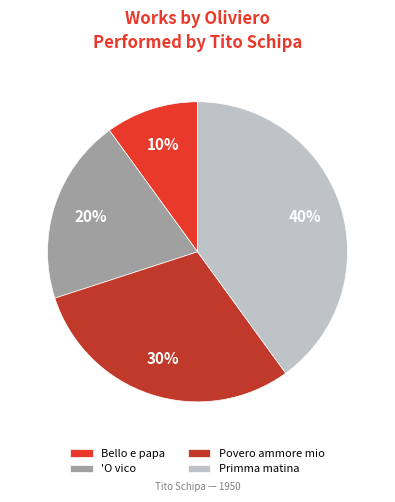

Do Bello e papa and 'O vico together represent more than half of the pie?

No